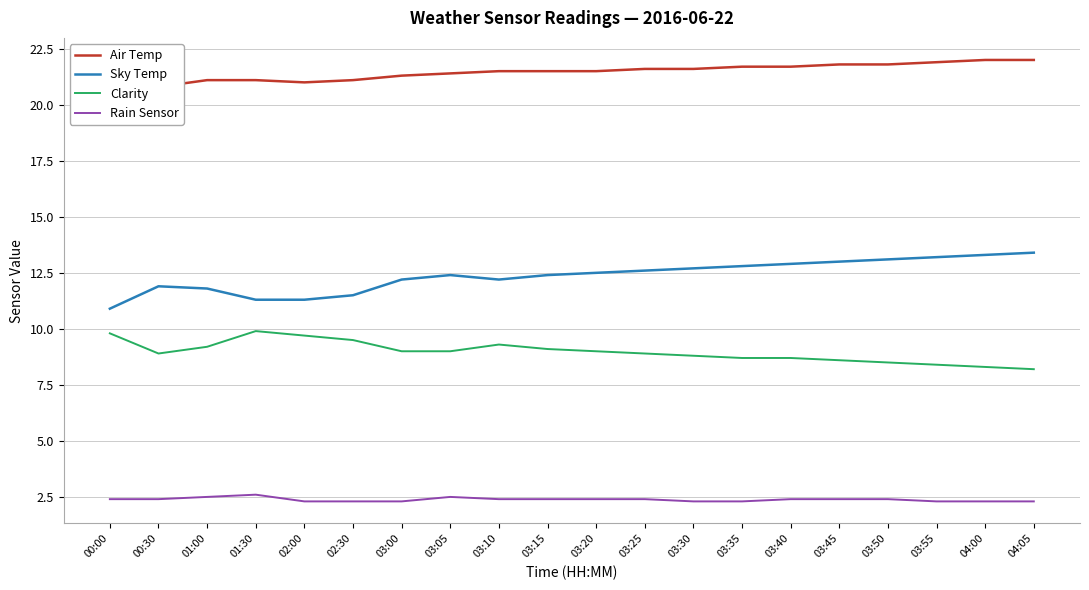

What is the highest value of the Sky Temp series?

13.4